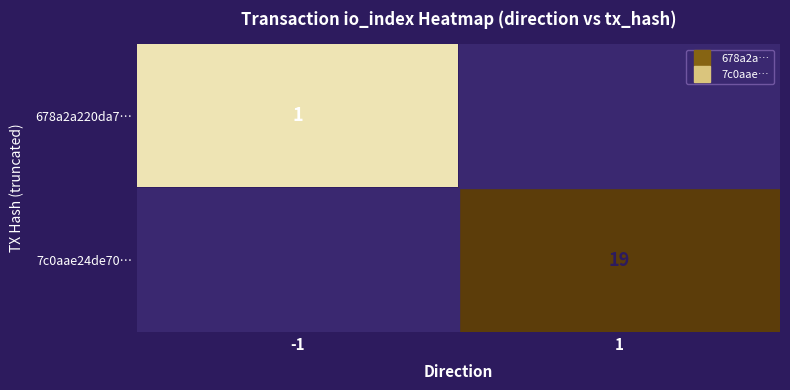

What is the sum of the 678a2a220da7… values at -1 and 1?

1